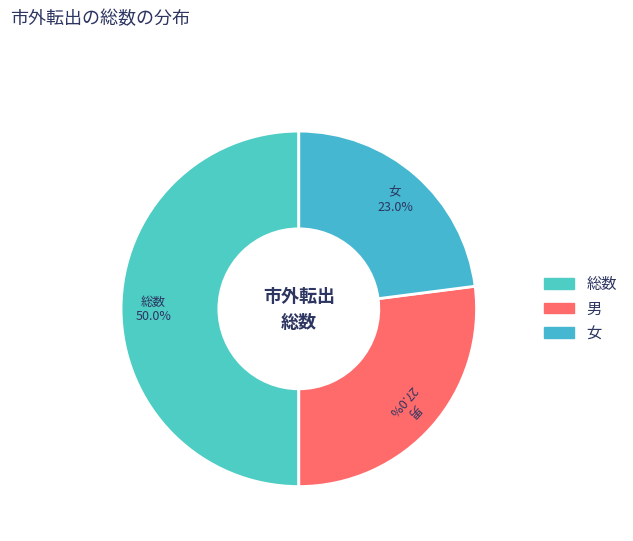

Rank the categories by value from lowest to highest.

女, 男, 総数